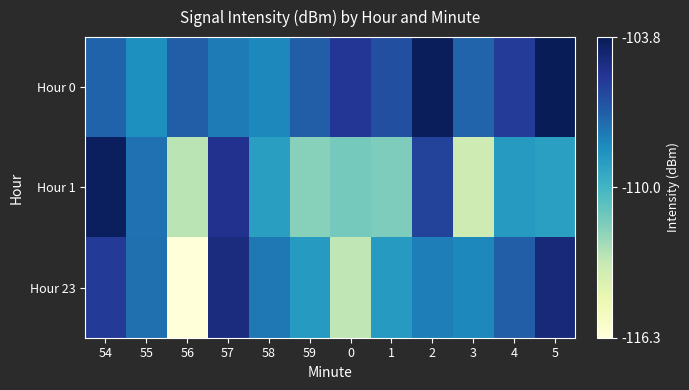

Reading left to right, extract all data points from this chart.

Hour 0: 54=-107.1	55=-108.5	56=-106.9	57=-107.8	58=-108.2	59=-106.9	0=-105.5	1=-106.4	2=-103.9	3=-107.2	4=-105.7	5=-103.8
Hour 1: 54=-104.0	55=-107.5	56=-112.9	57=-105.2	58=-109.1	59=-111.8	0=-111.3	1=-111.6	2=-105.9	3=-113.4	4=-108.9	5=-109.1
Hour 23: 54=-105.6	55=-107.5	56=-116.3	57=-104.8	58=-107.7	59=-108.9	0=-113.0	1=-108.9	2=-107.9	3=-108.2	4=-106.9	5=-104.7